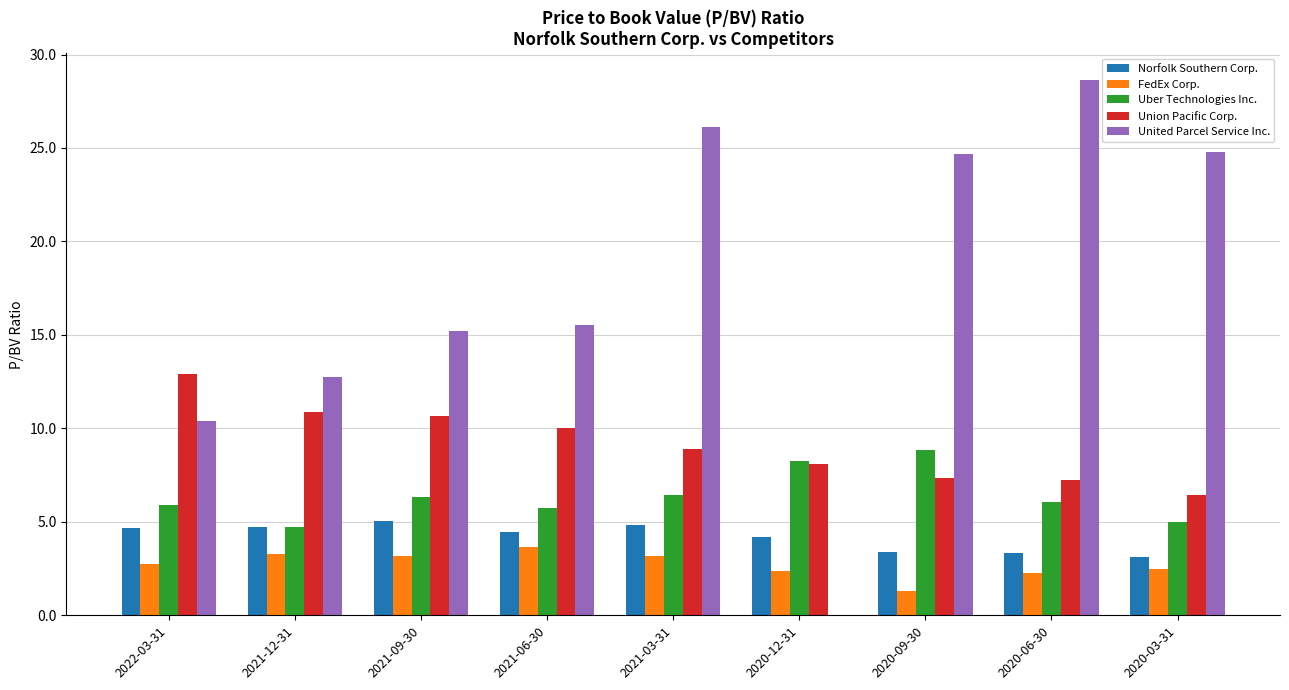

Which series has the largest total across all categories?

United Parcel Service Inc.